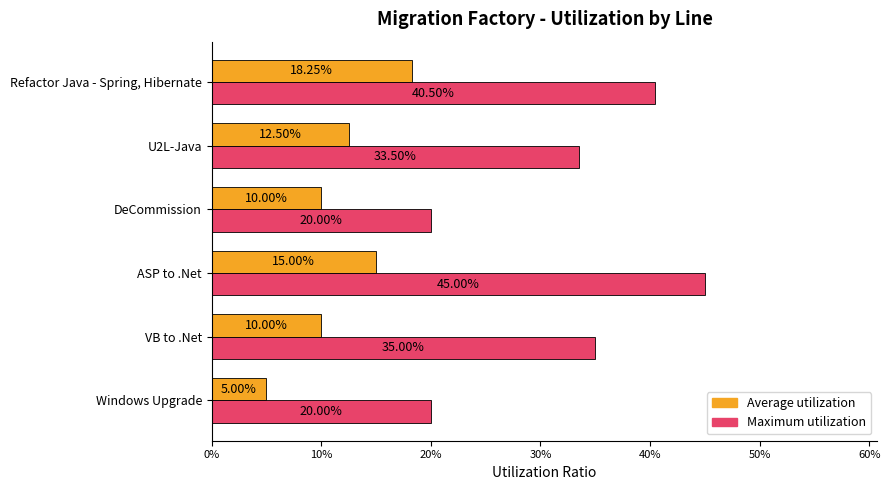

What are all the series names shown in the legend?

Average utilization, Maximum utilization